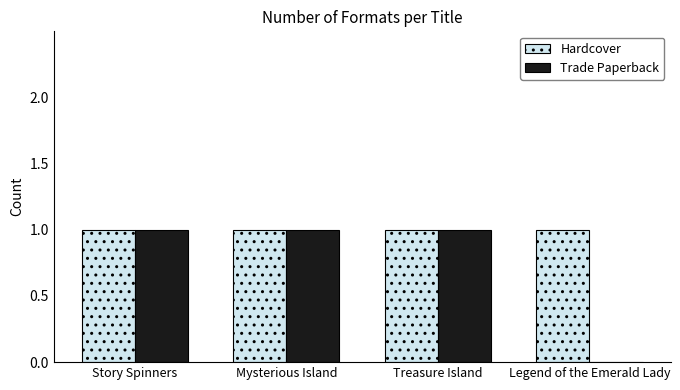

Which series changed the most between Treasure Island and Legend of the Emerald Lady?

Trade Paperback